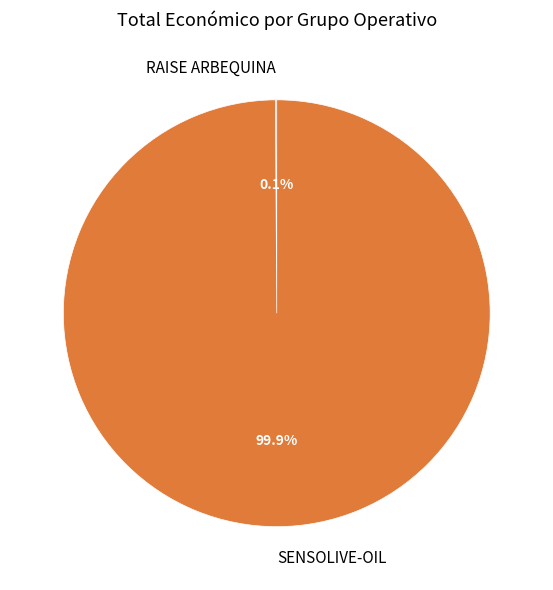

Which slice is the largest?

SENSOLIVE-OIL